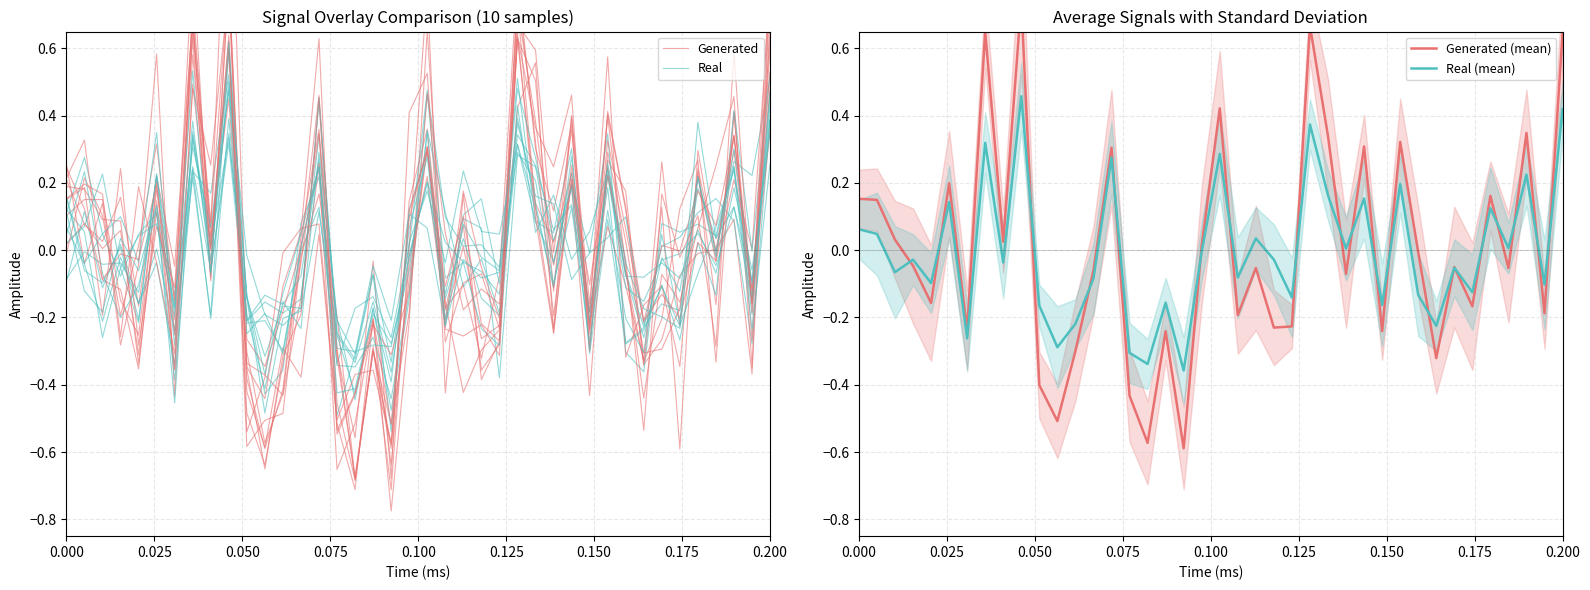

True or false: Generated has more than 1 interior local peaks.

True